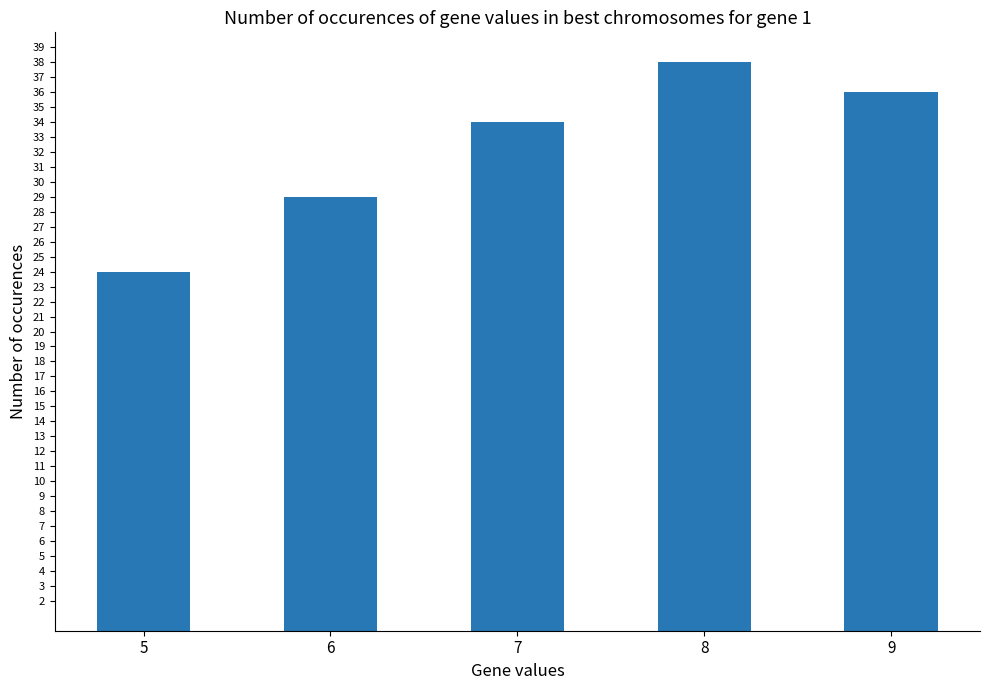

How many series are shown in this chart?

1